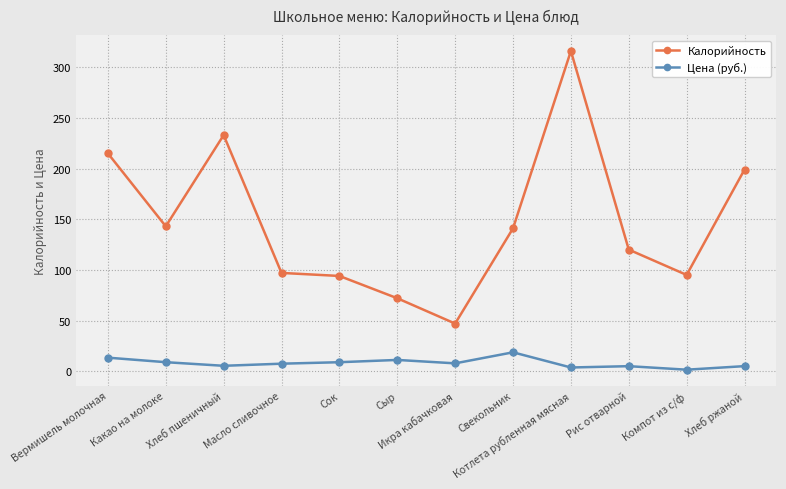

Does the chart display data point markers on the line(s)?

Yes